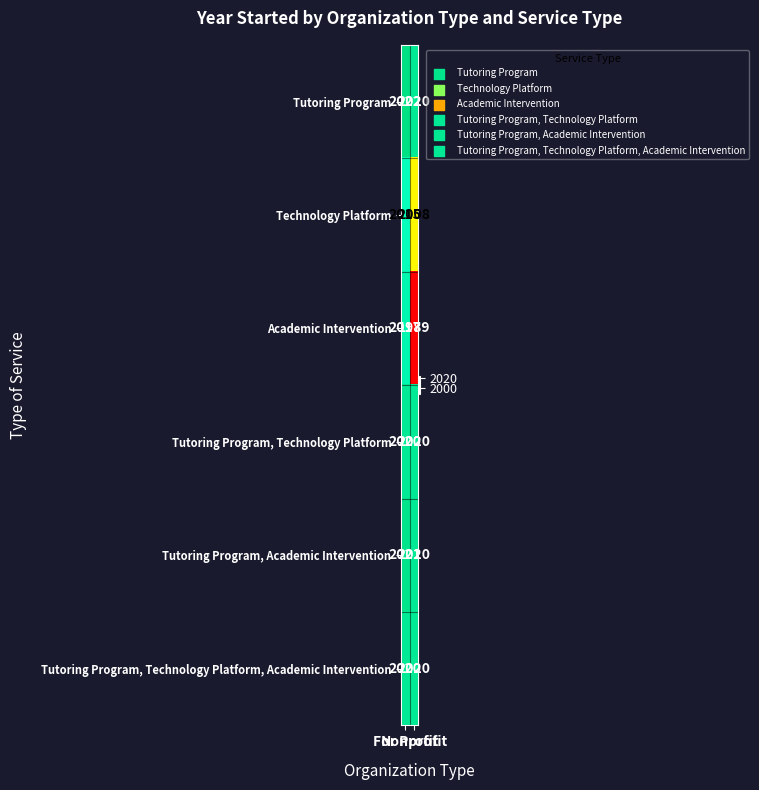

At how many categories does at least one series exceed 2007?

2